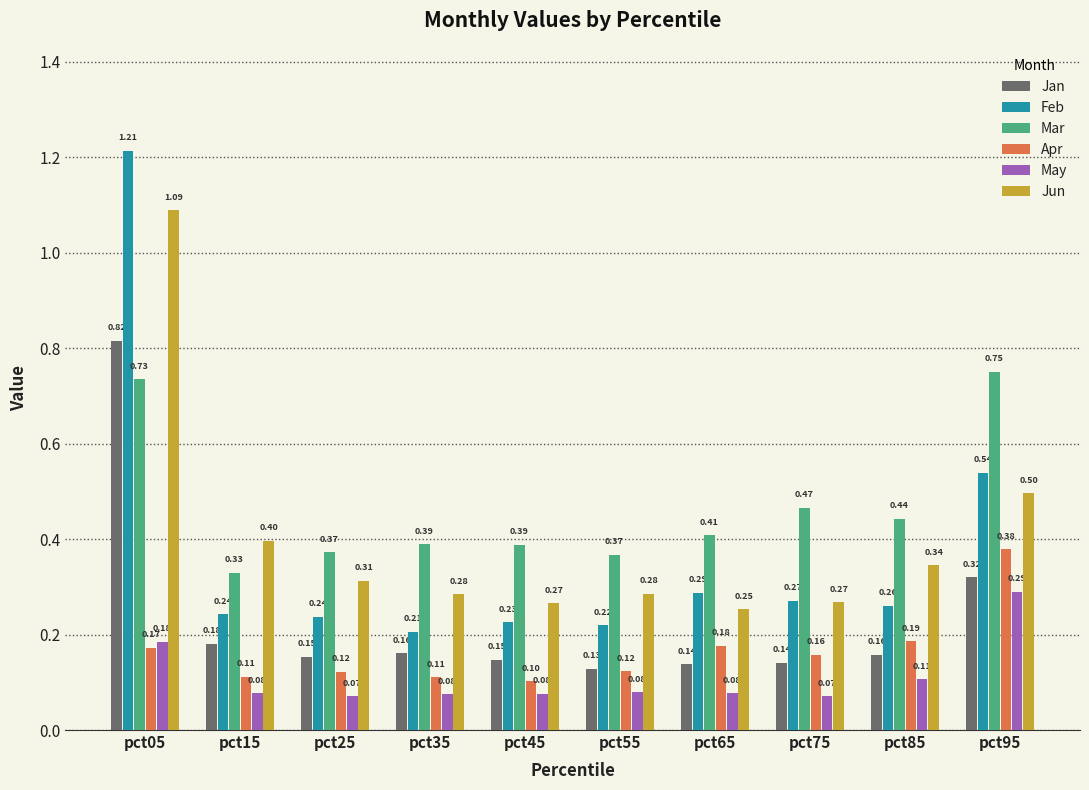

Which series has the widest spread of values?

Feb